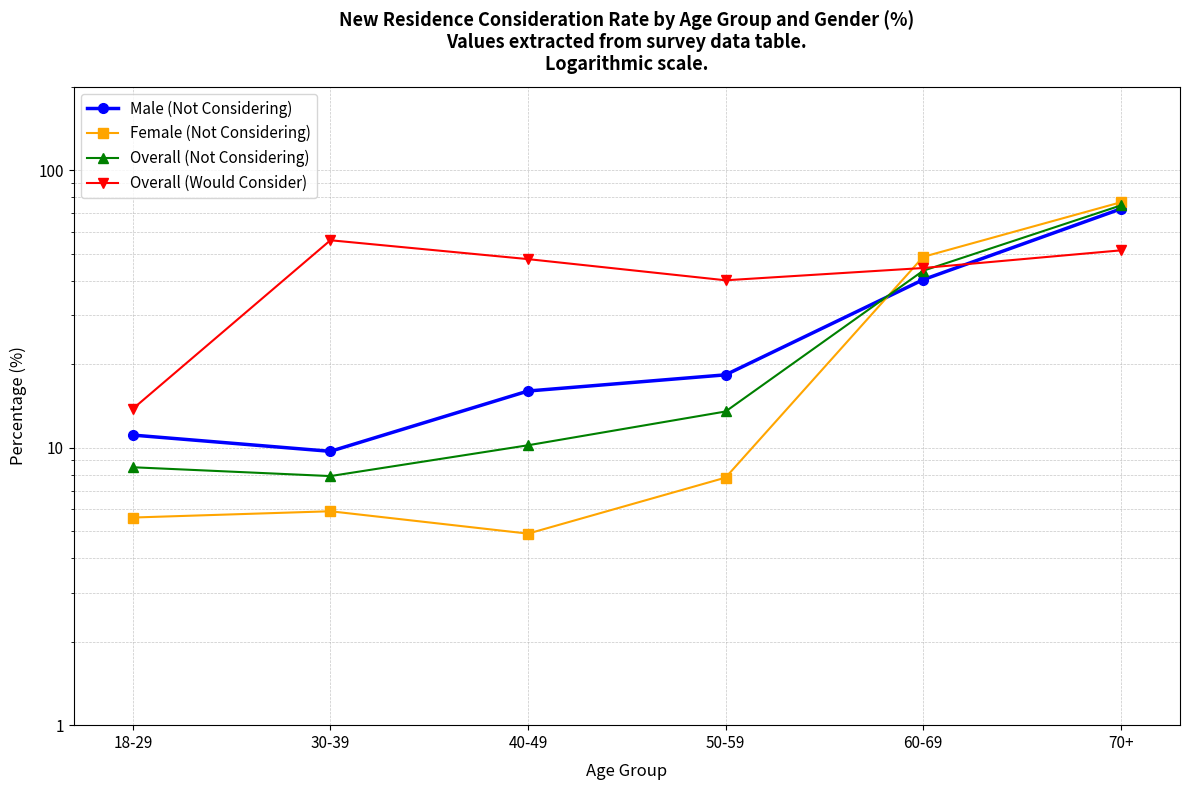

What is the label of the 5th point from the right?

30-39